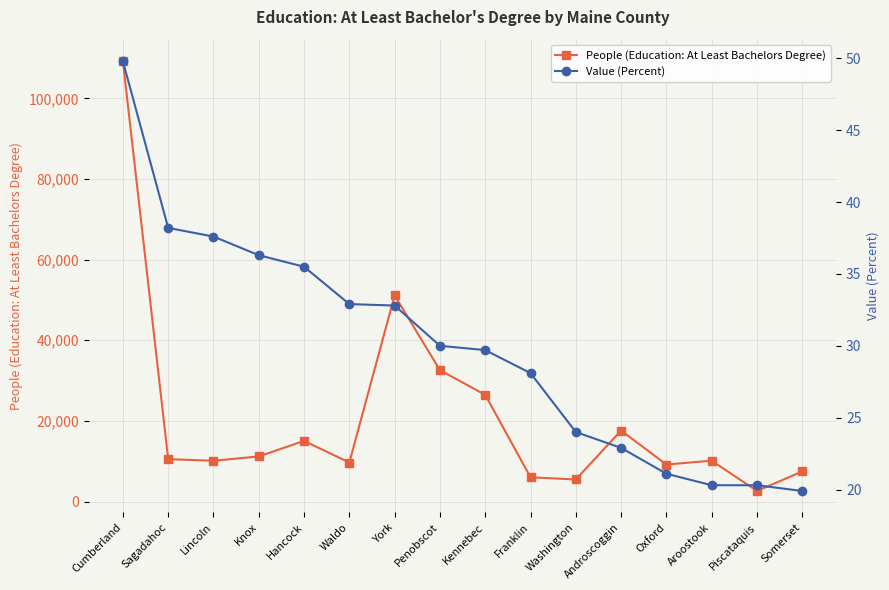

Where does the People (Education: At Least Bachelors Degree) series first go above 10522?

Cumberland